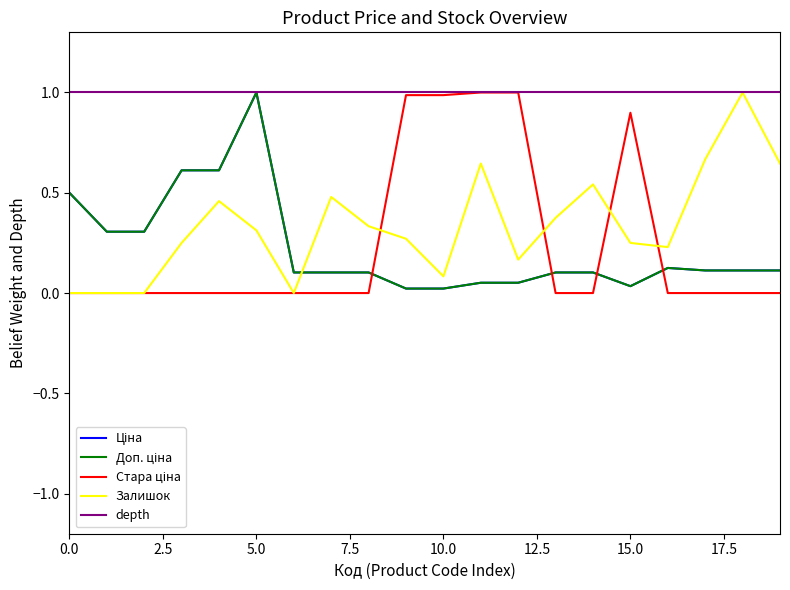

True or false: Залишок and Доп. ціна intersect in this chart.

True